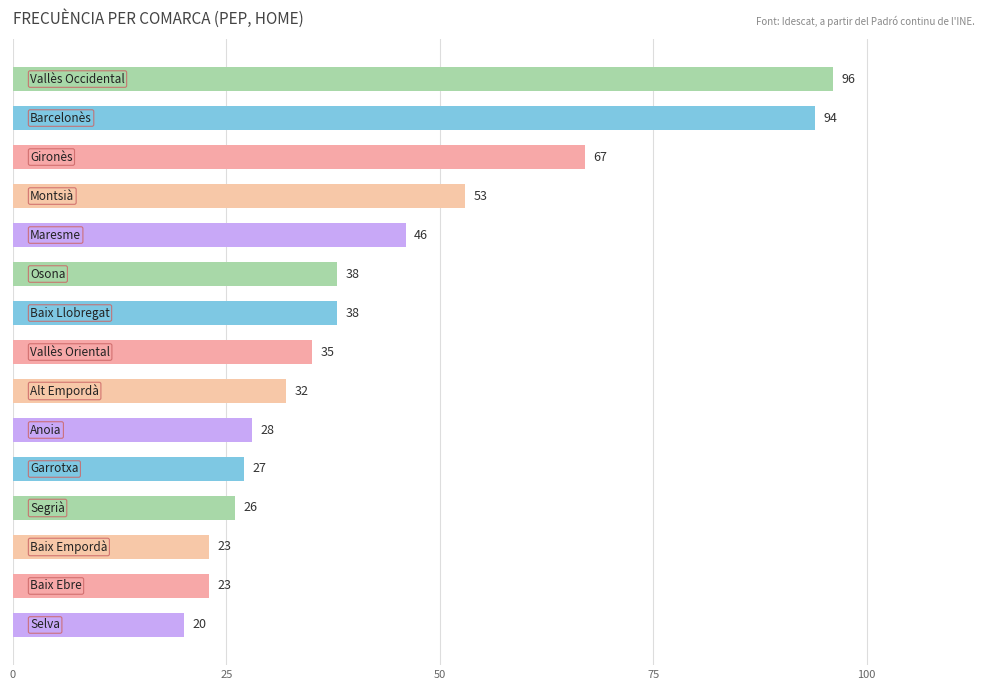

What is the value of the 8th bar from the top?

35